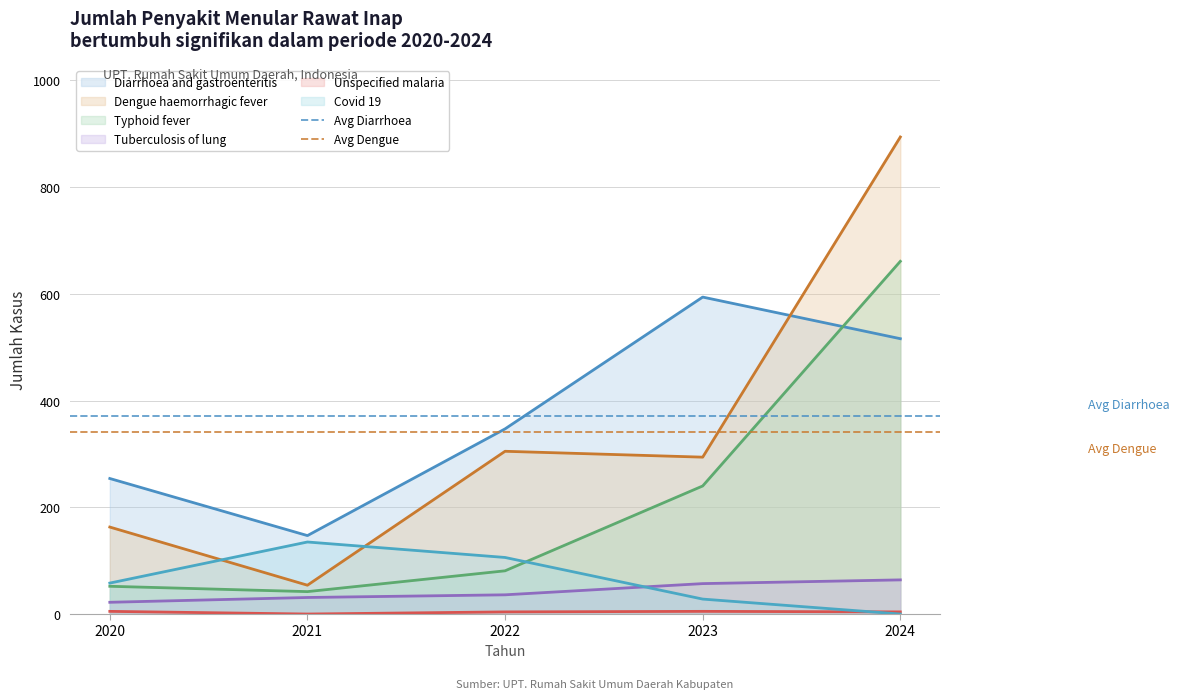

Is the value of Unspecified malaria at 2020 greater than the value of Typhoid fever at 2020?

No